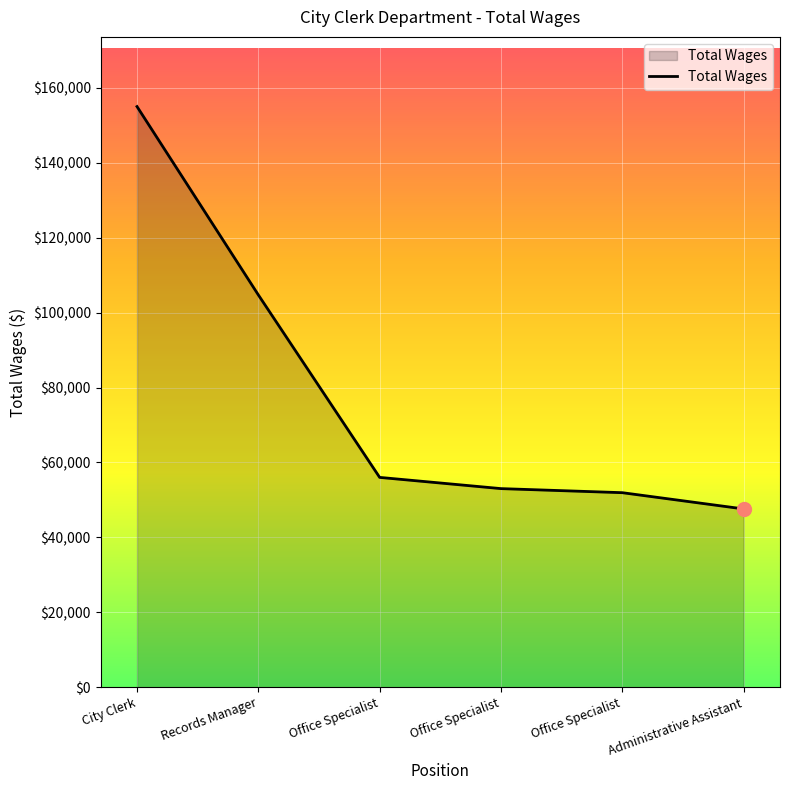

How many lines are shown in the chart?

1